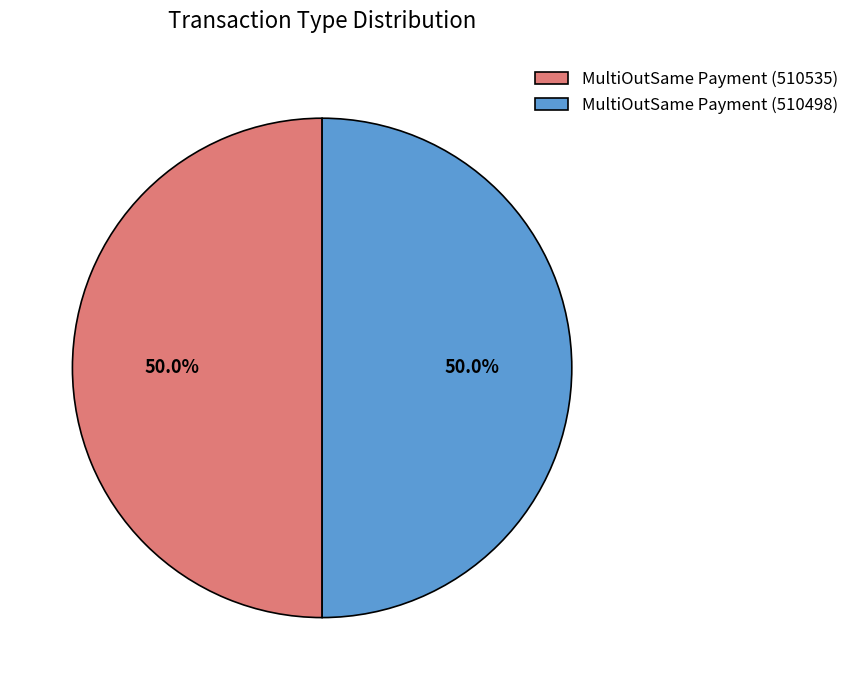

Count the number of slices in the pie.

2